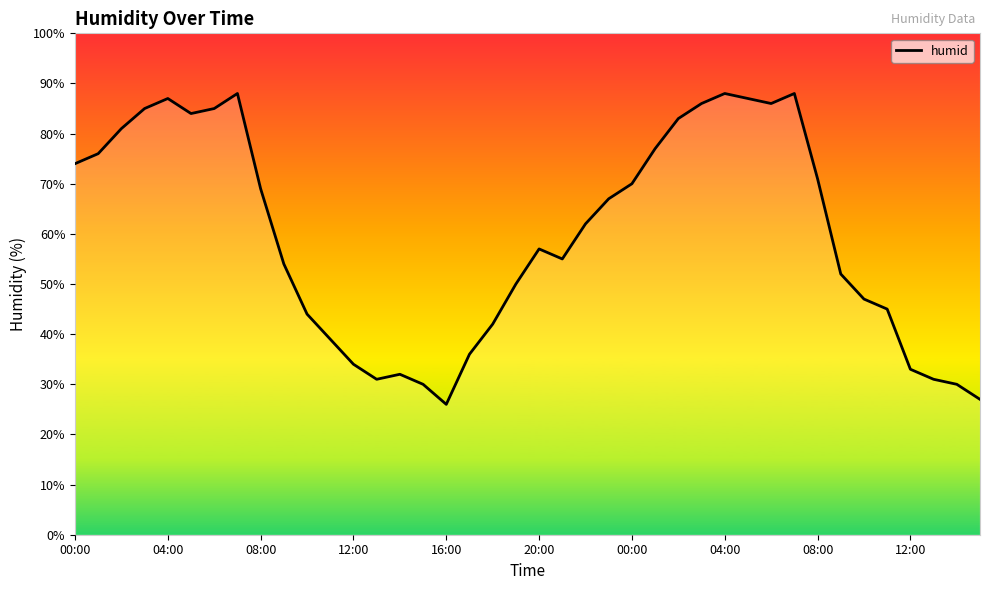

What is the smallest value displayed?

26